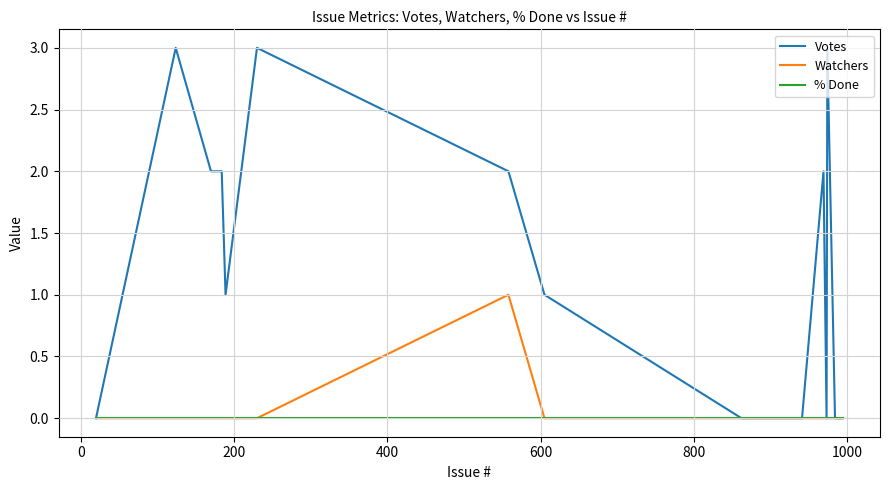

Which series has the largest total across all categories?

Votes